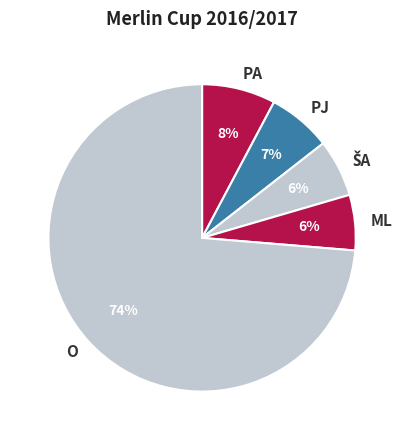

How many slices are in this pie chart?

5